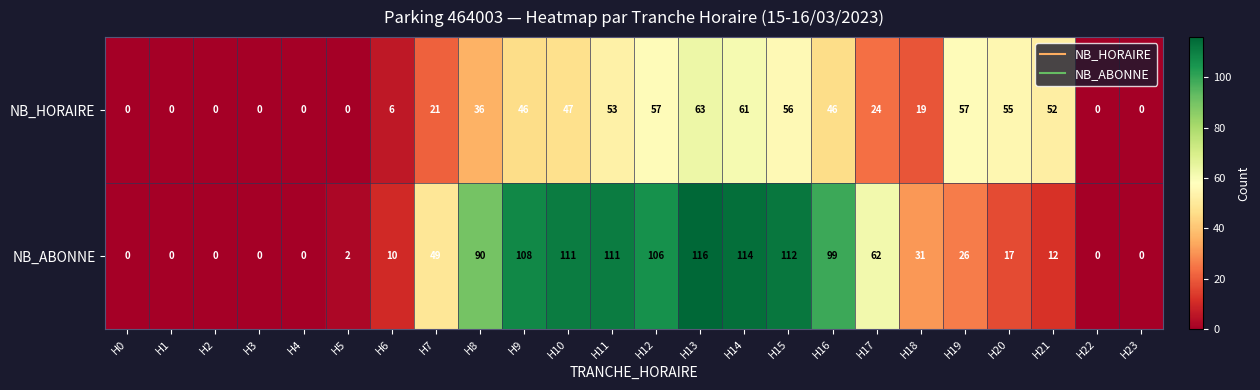

At which label does NB_ABONNE first exceed 31?

H7